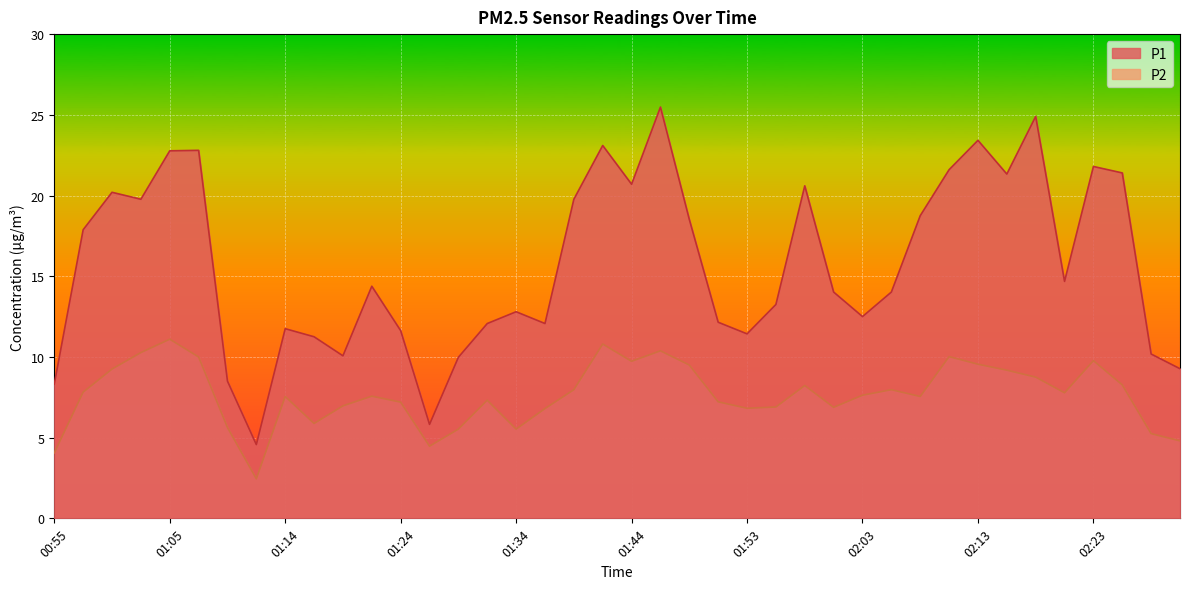

What position from the right is 01:36?

23